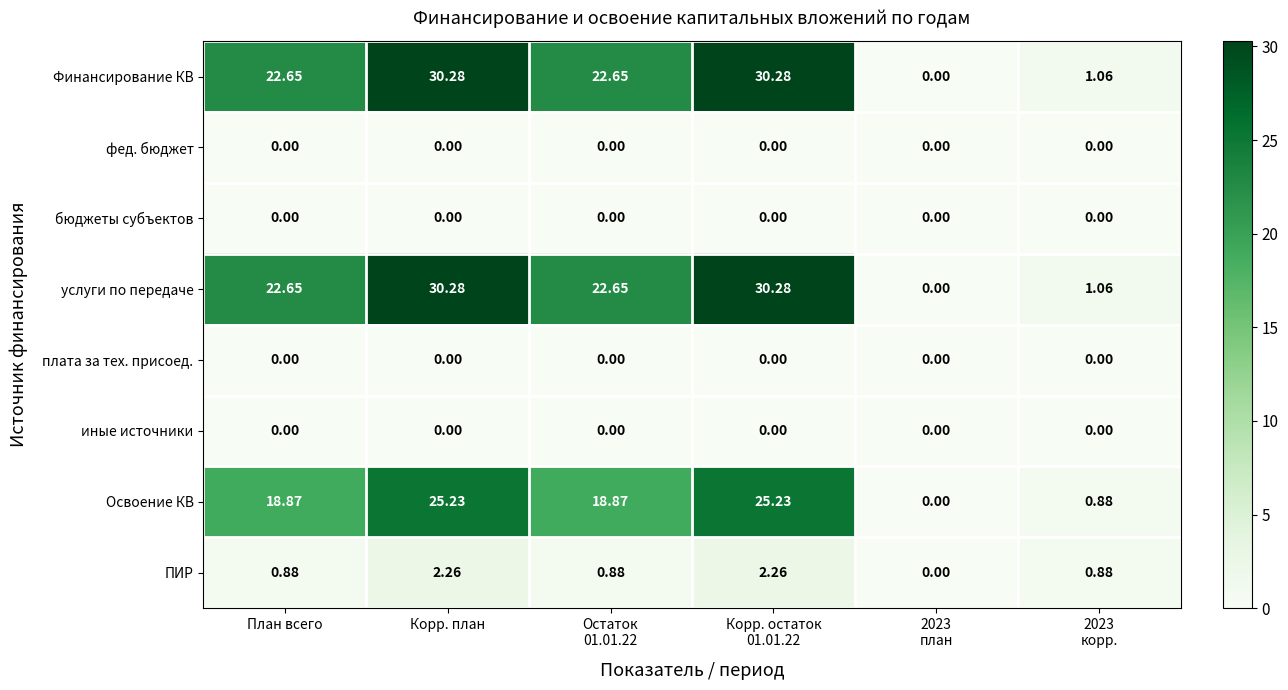

Between Корр. остаток
01.01.22 and Остаток
01.01.22, which is larger?

Корр. остаток
01.01.22